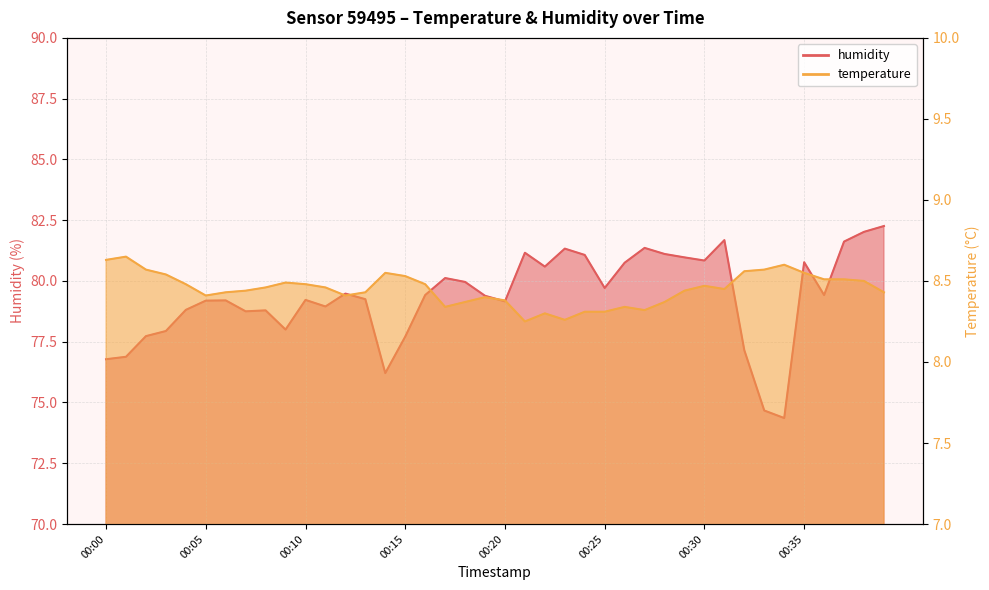

Is the value of humidity at 00:35 greater than the value of temperature at 00:30?

Yes